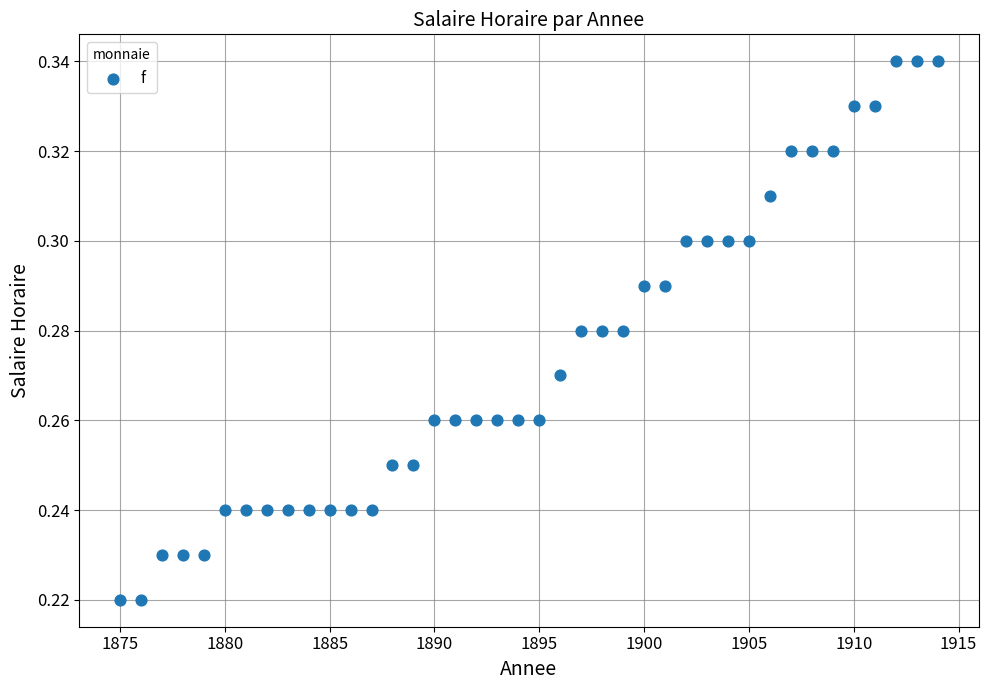

What is the range of X values (max minus min)?

39.0